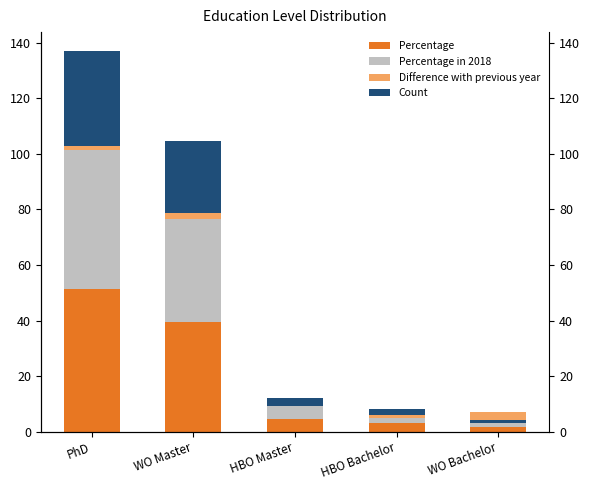

Which category has the highest value in the Percentage in 2018 series?

PhD